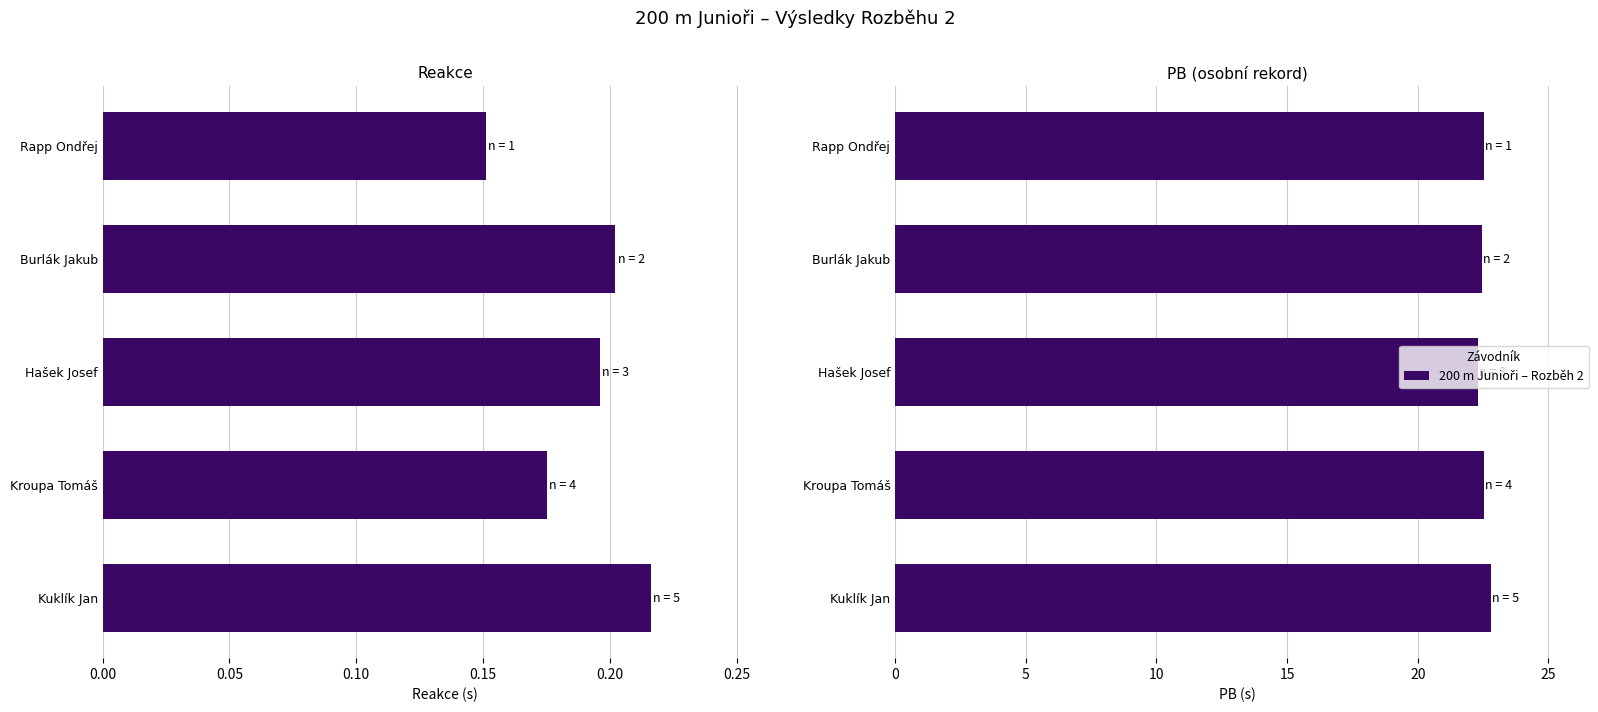

Is the value of PB at Rapp Ondřej greater than the value of Reakce at Hašek Josef?

Yes